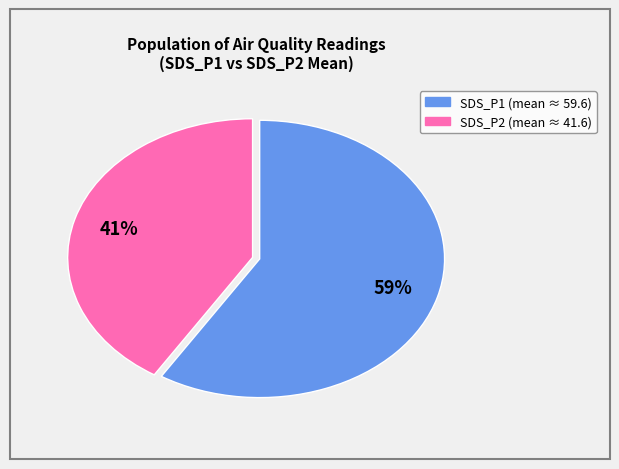

To the nearest percent, what is the difference between the largest and smallest slice percentages?

18%